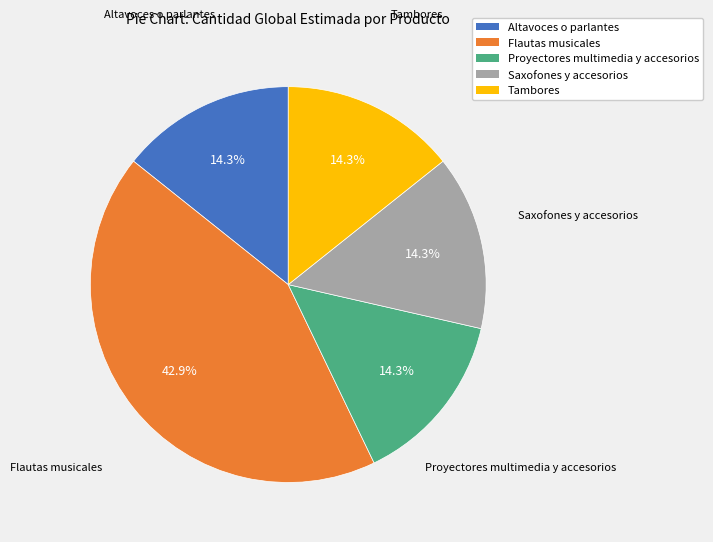

How many segments does this pie chart have?

5